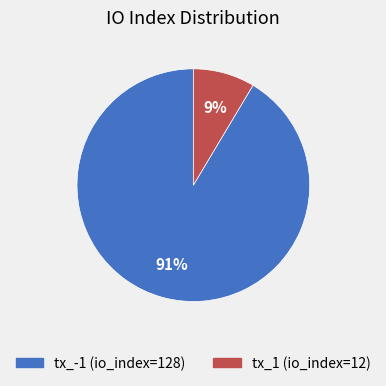

Is there any slice that represents more than half of the pie?

Yes